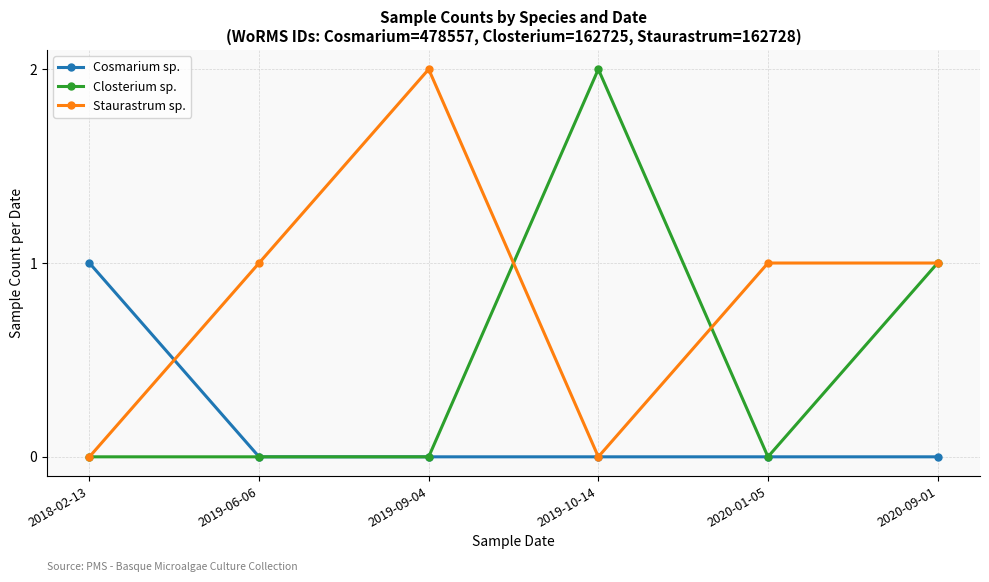

Rank the series by their average value, from lowest to highest.

Cosmarium sp., Closterium sp., Staurastrum sp.